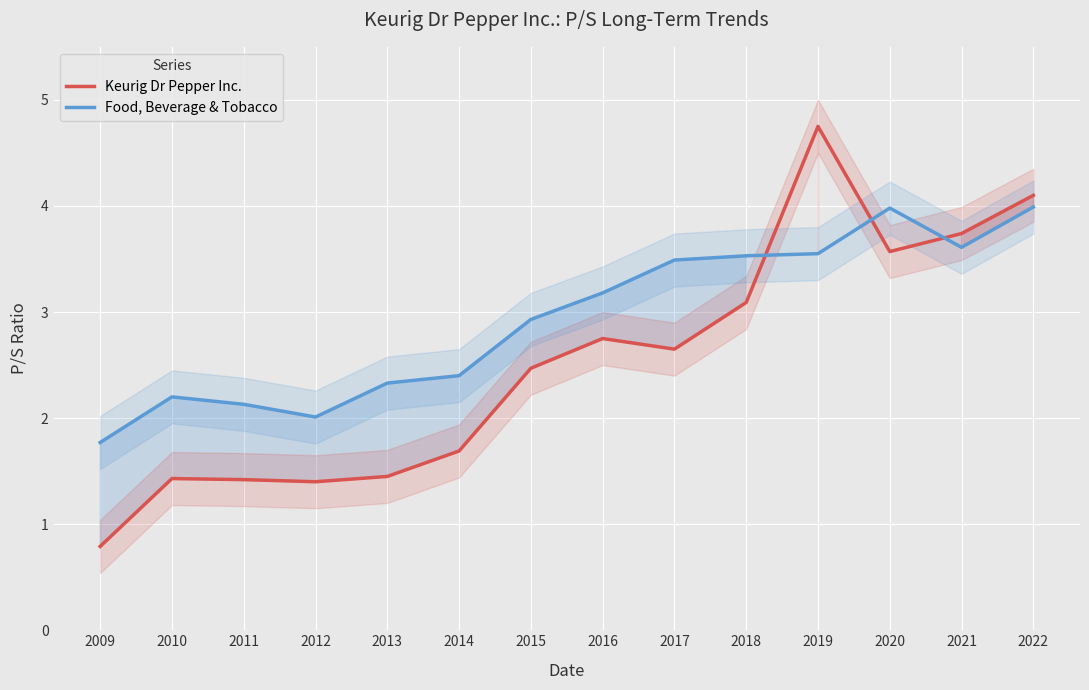

What is the minimum value shown in the chart?

0.8